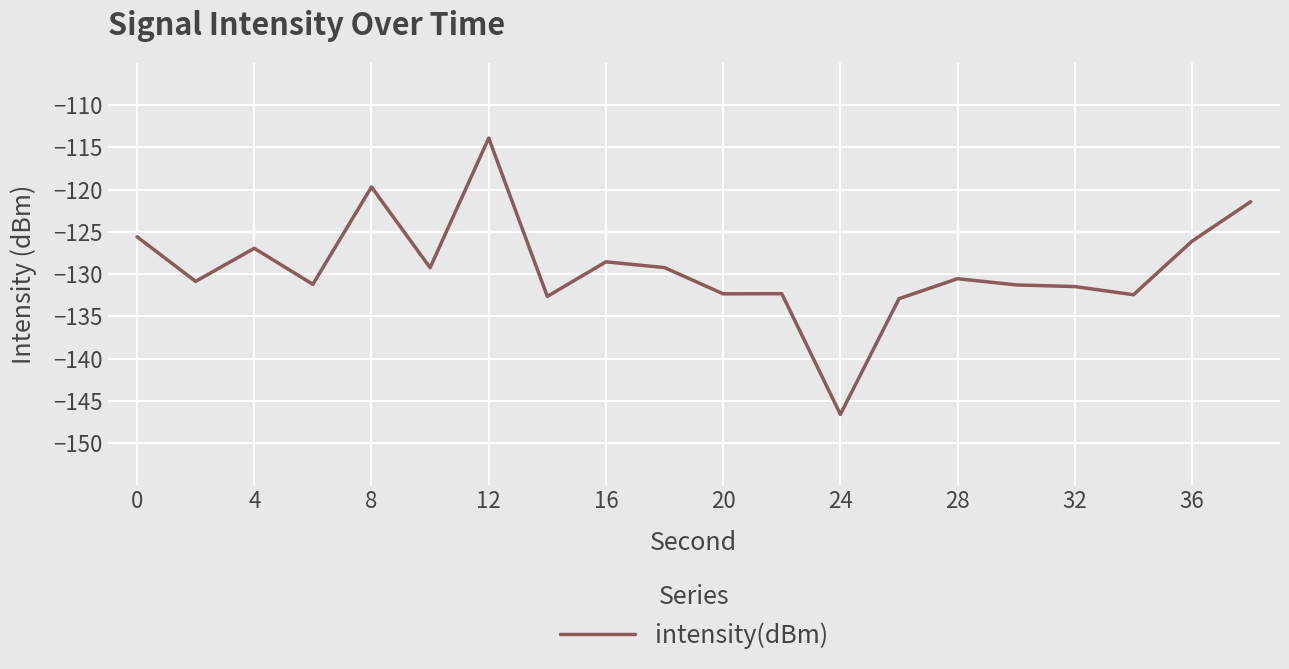

What is the maximum value shown in the chart?

-113.9